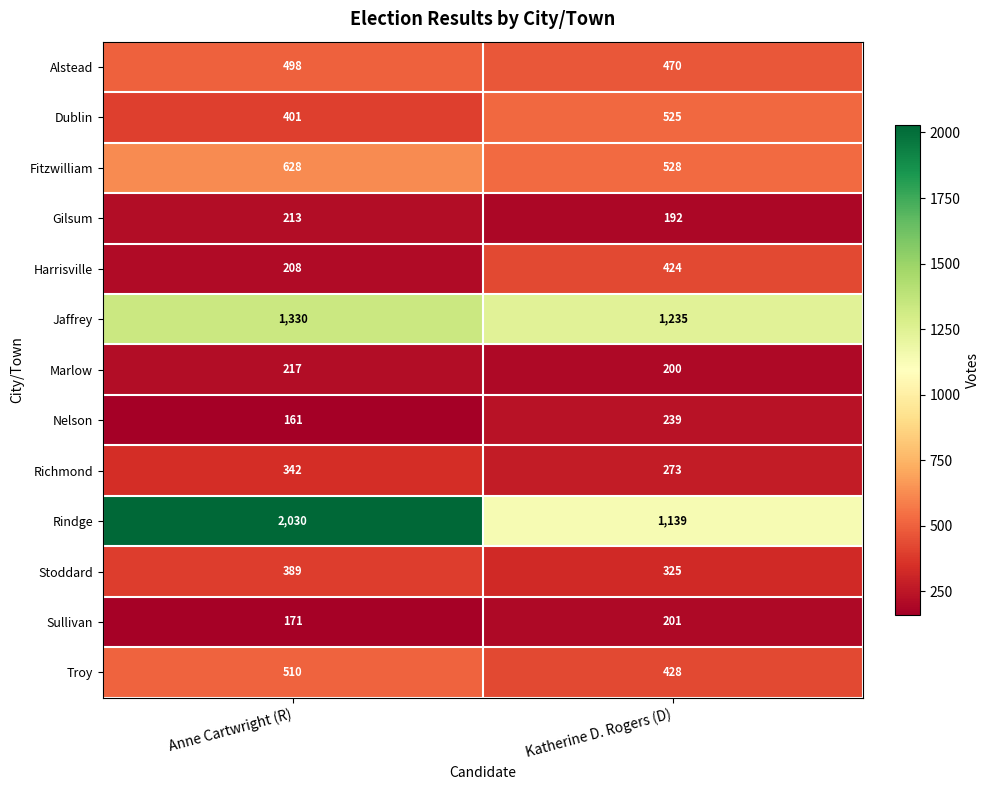

What is the sum of the Harrisville values at Katherine D. Rogers (D) and Anne Cartwright (R)?

632